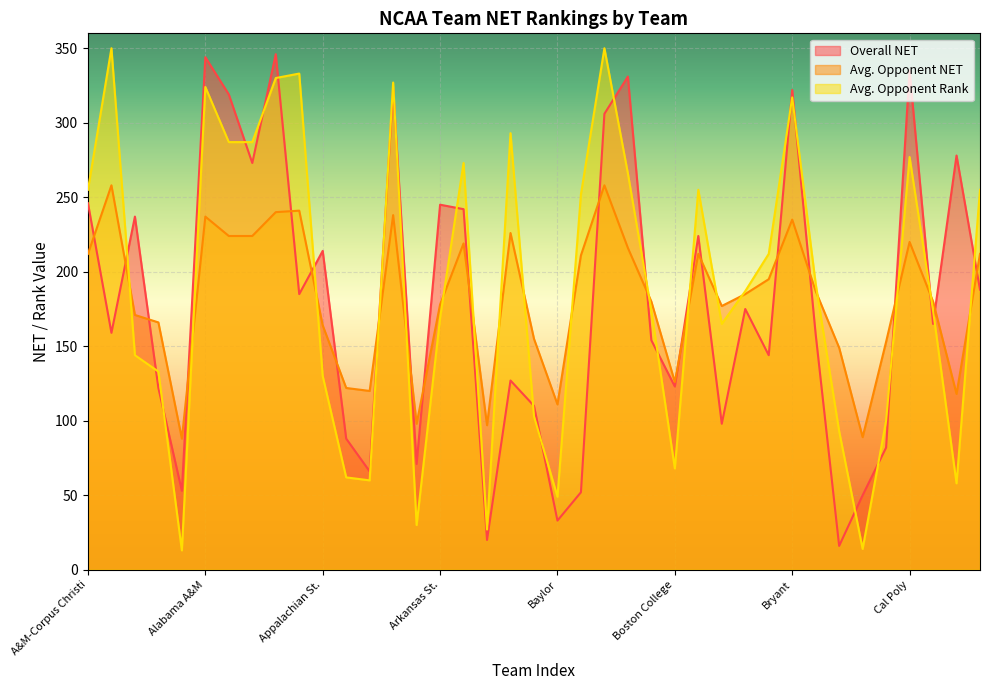

What is the smallest value displayed?

13